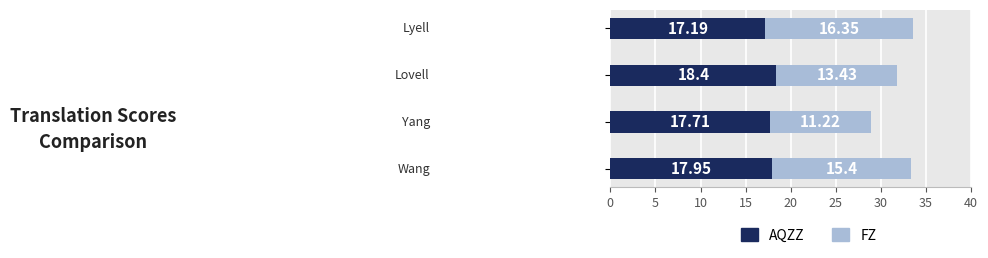

What is the difference between the second highest and minimum values in the AQZZ series?

0.8